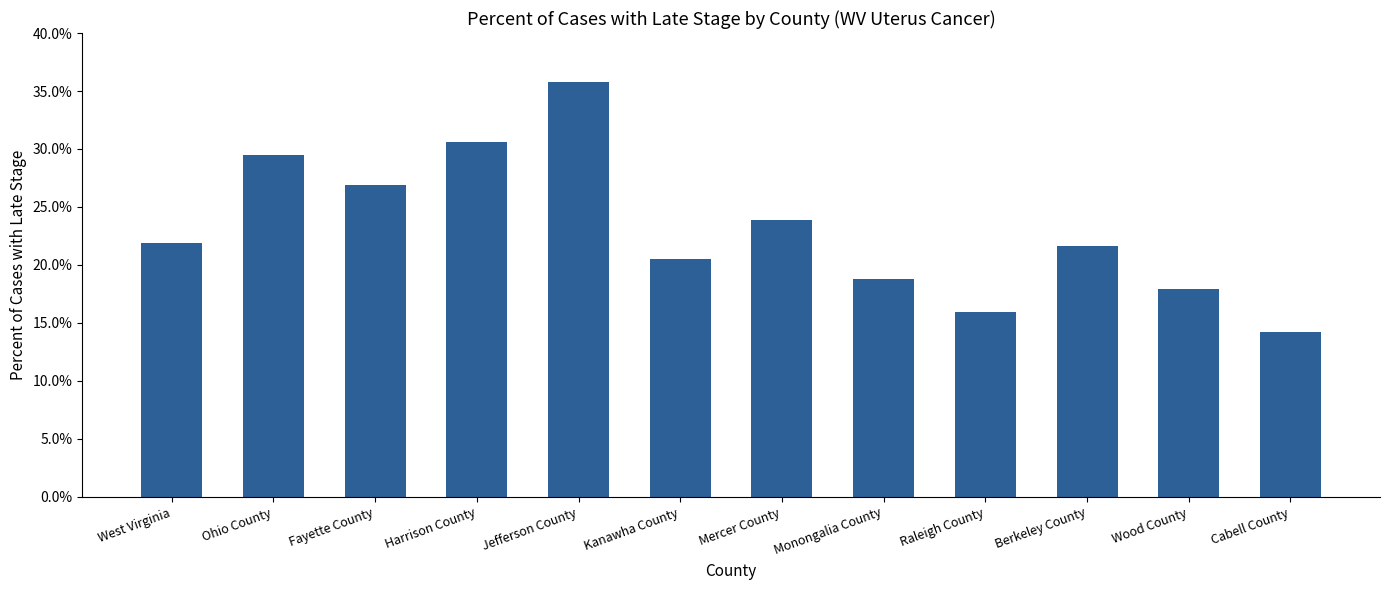

Reading right to left, list all the values displayed in this chart.

14.2	17.9	21.6	15.9	18.8	23.9	20.5	35.8	30.6	26.9	29.5	21.9